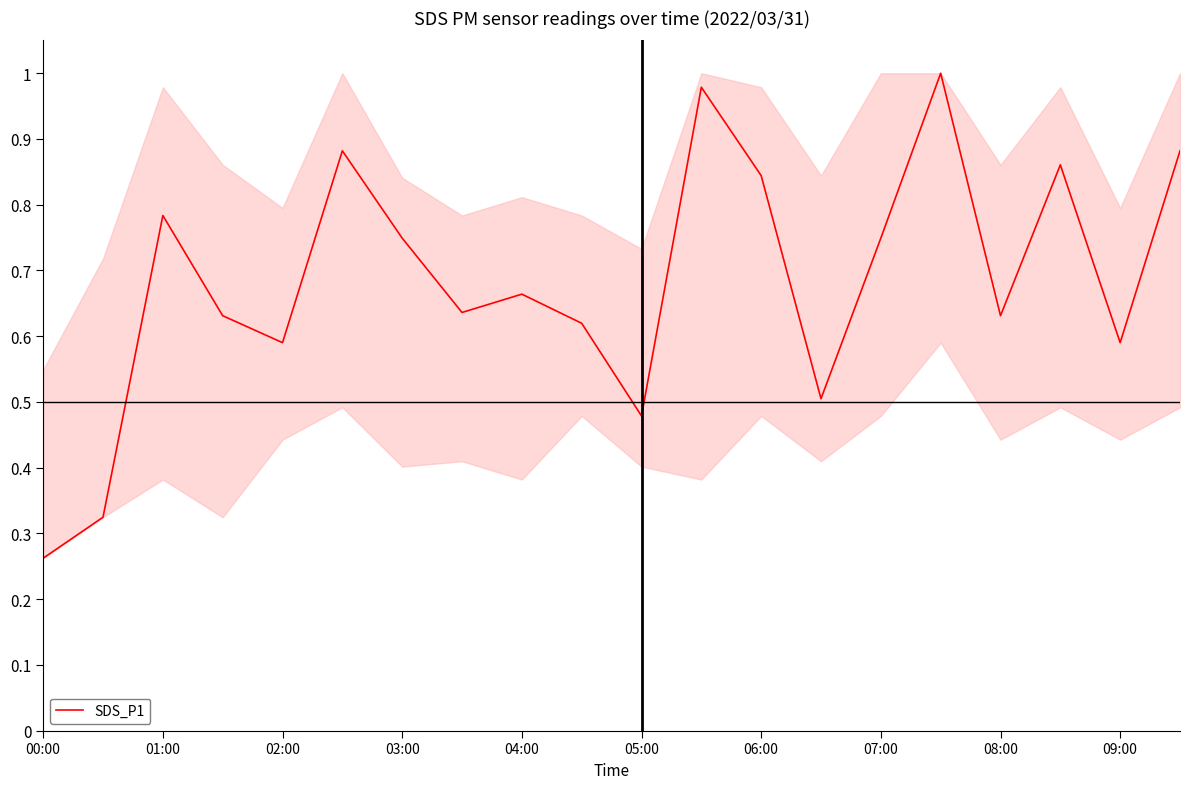

Is this an area chart (filled region under the line)?

Yes